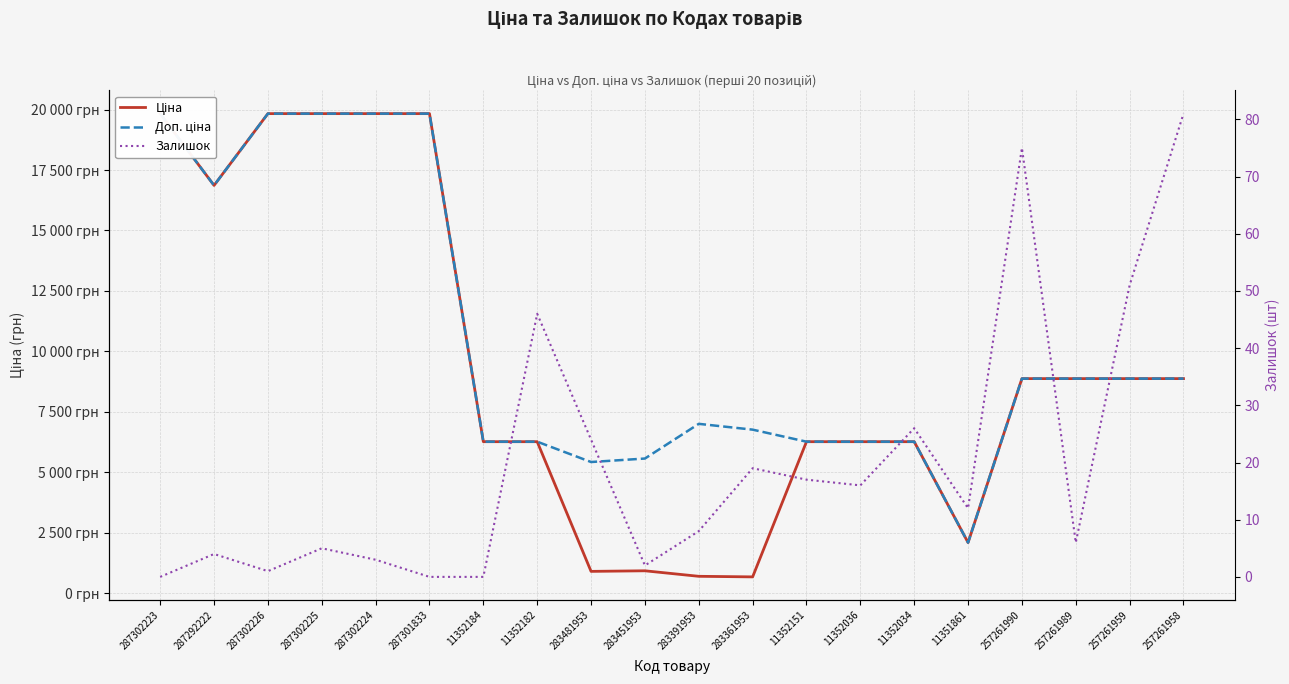

Which series has the widest spread of values?

Ціна